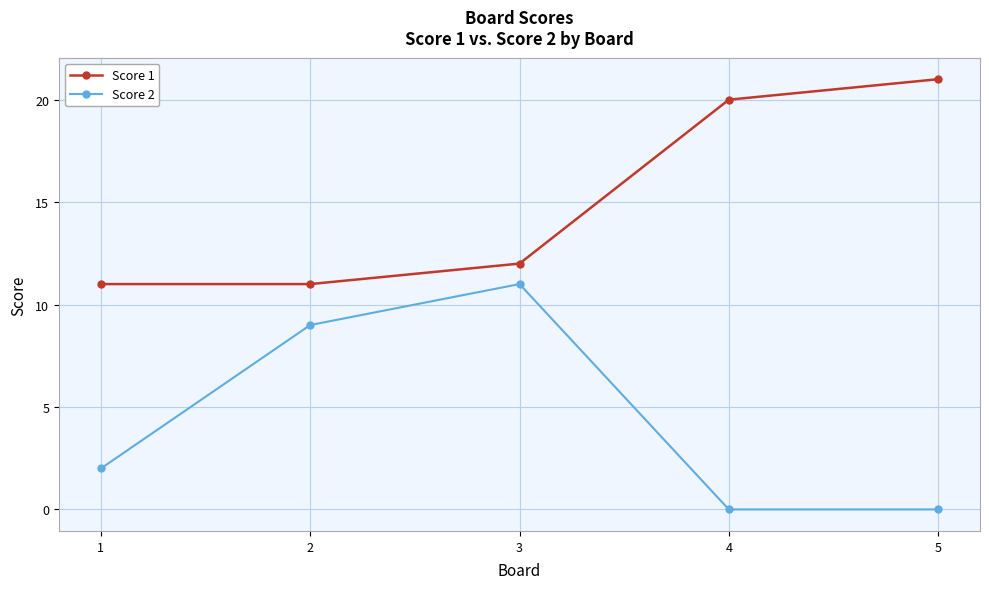

Rank the series by their maximum value, from highest to lowest.

Score 1, Score 2